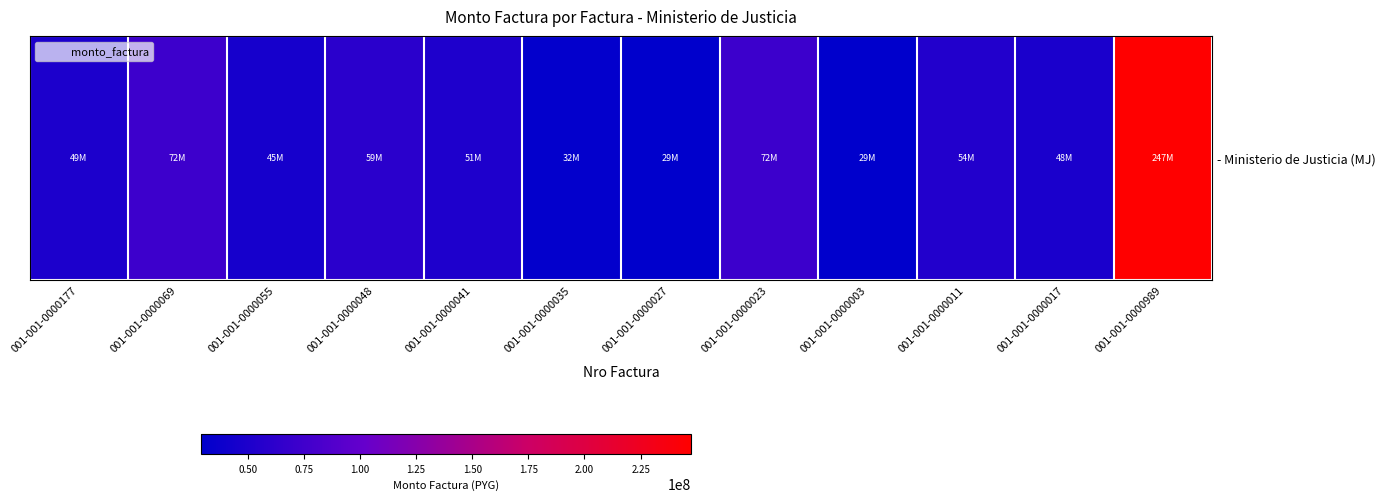

Where is the data nearest to the value 138306121?

001-001-0000069